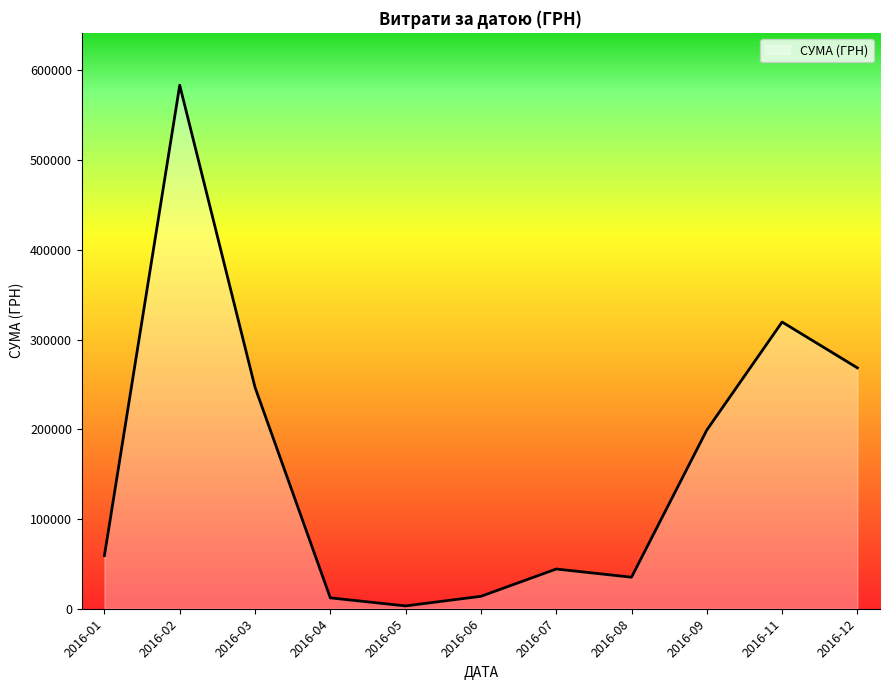

What is the change in value from 2016-06 to 2016-11?

+305732.7